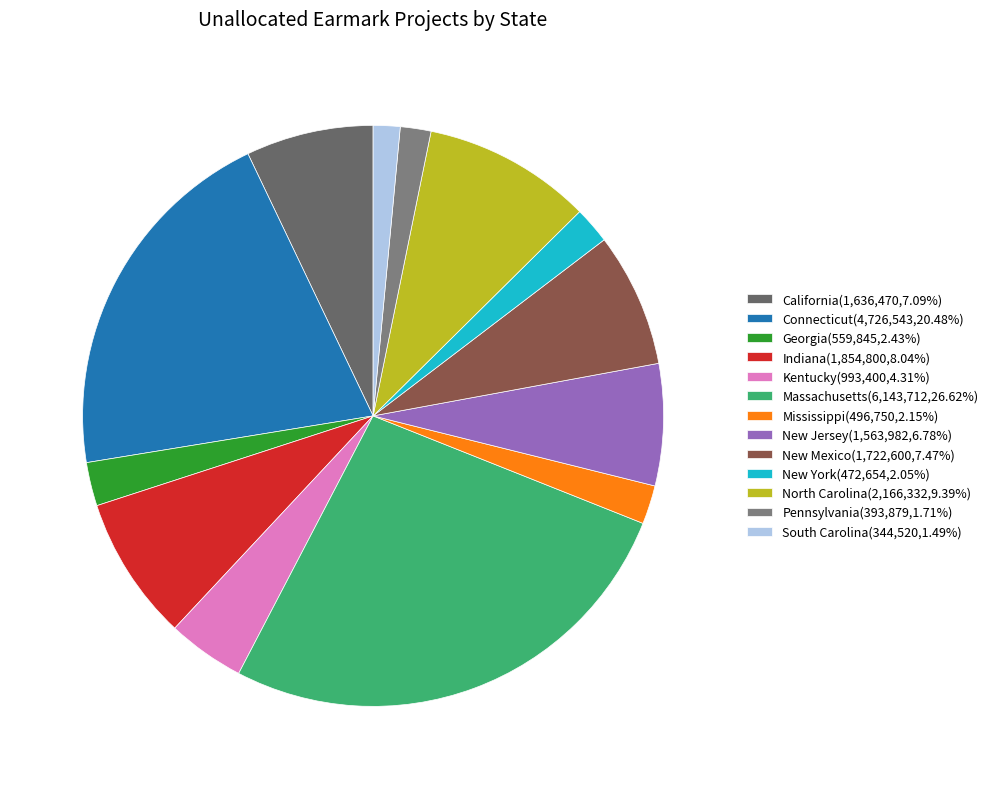

What is the ratio of the value at New York to the value at Mississippi?

1.0